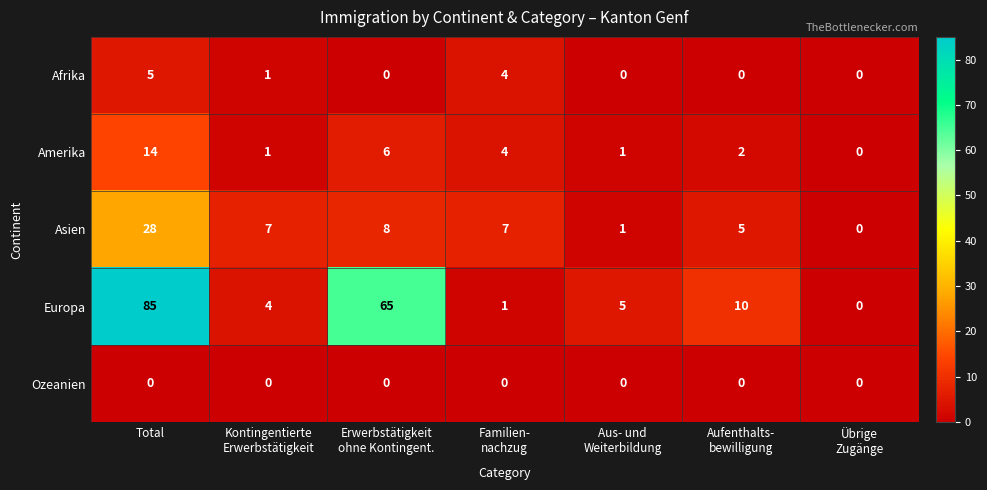

Which label corresponds to the largest value in the chart?

Total